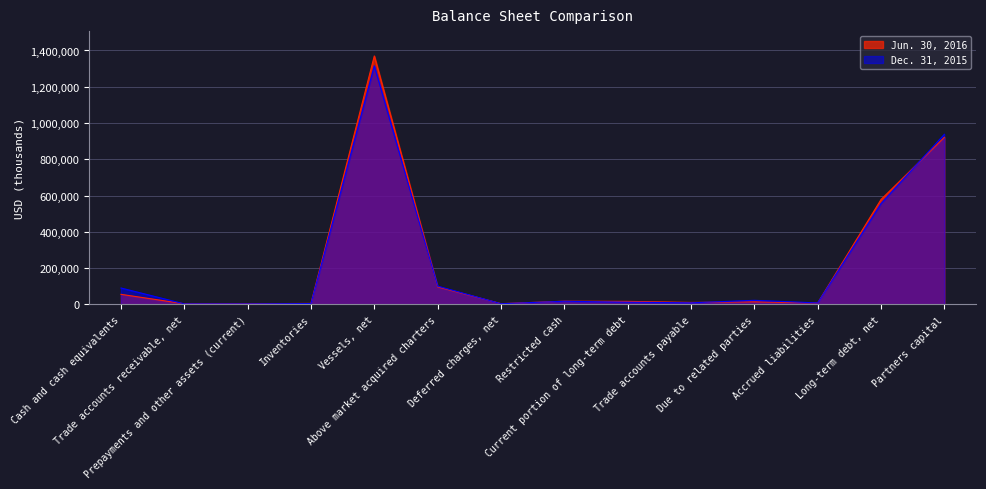

At which category does Jun. 30, 2016 reach its first local peak?

Vessels, net